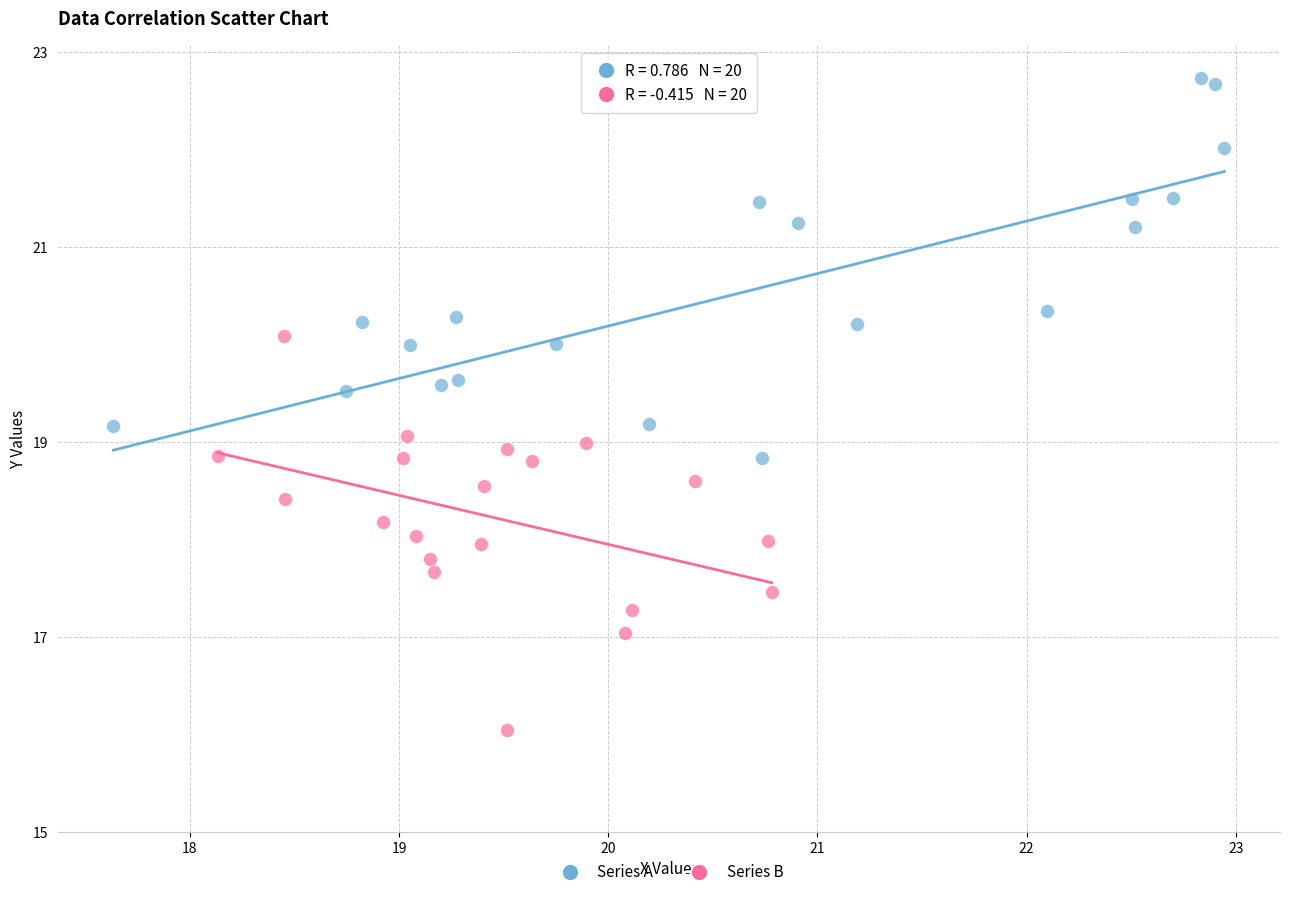

Which series contains the lowest Y value?

Series B